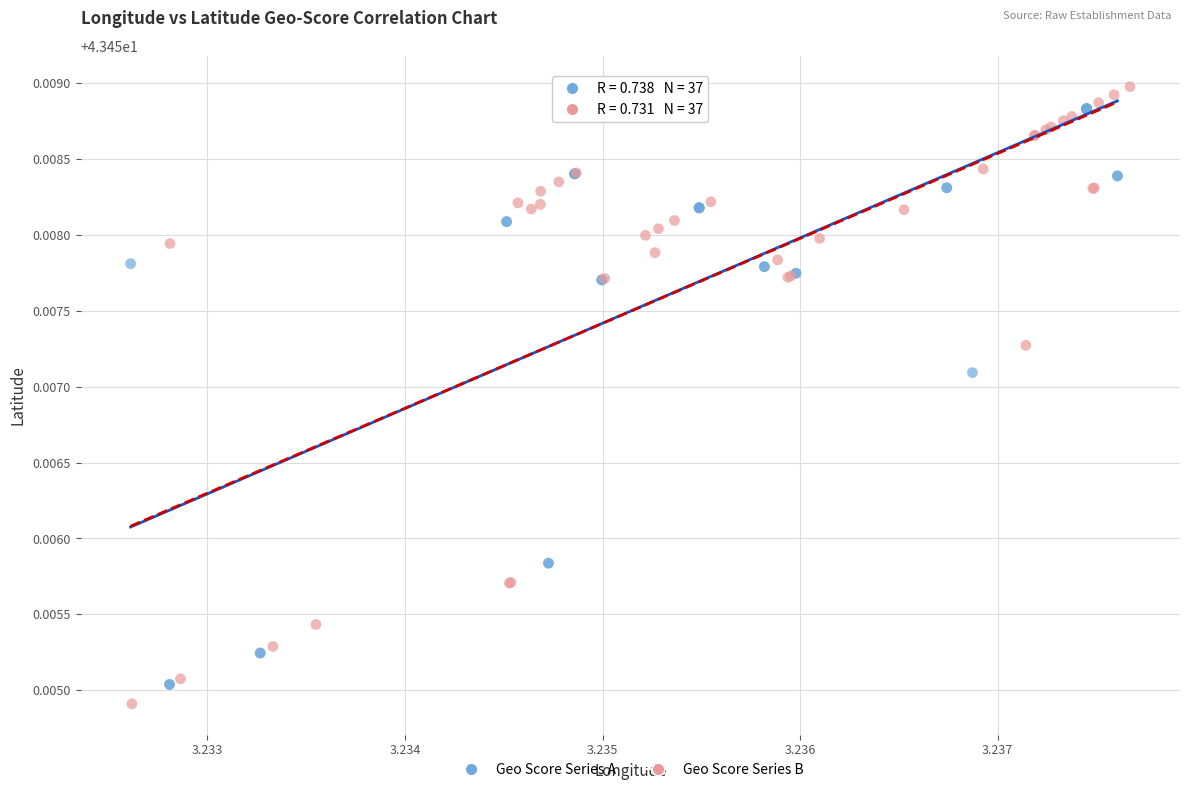

Which series has the largest Y range (max minus min)?

Geo Score Series B